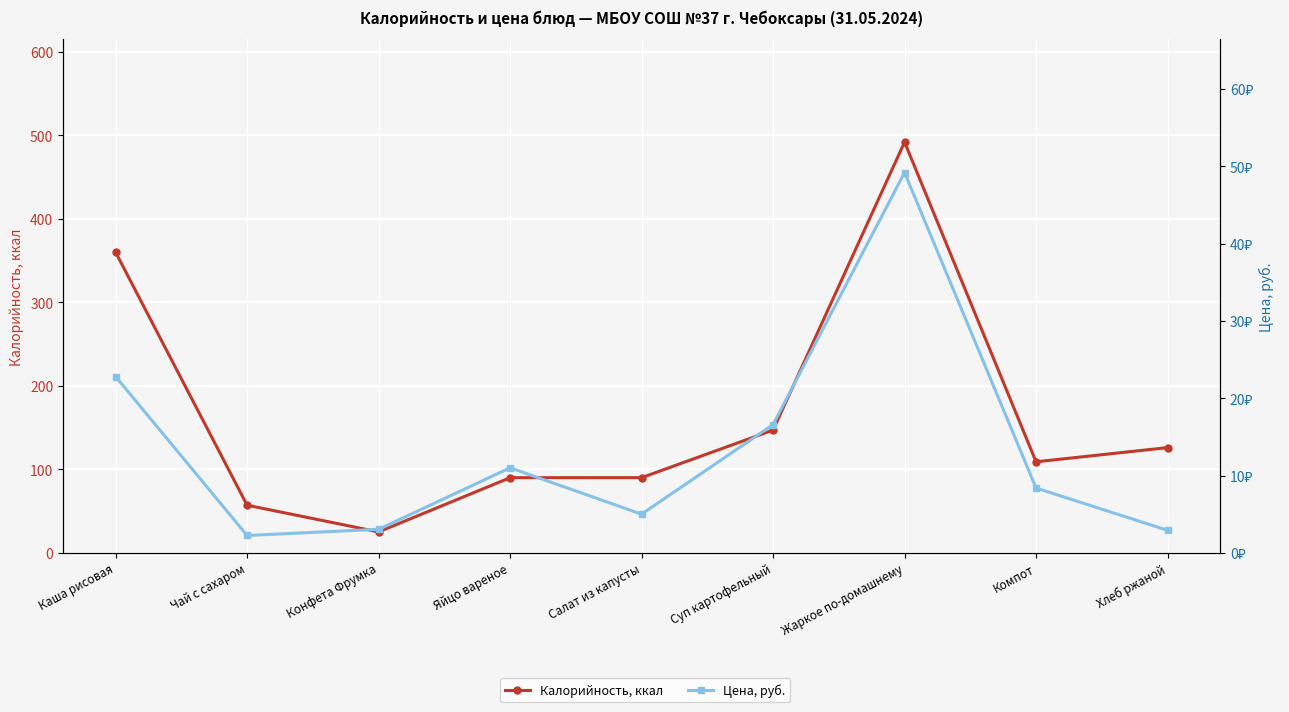

Which has a higher value, Жаркое по-домашнему or Компот?

Жаркое по-домашнему